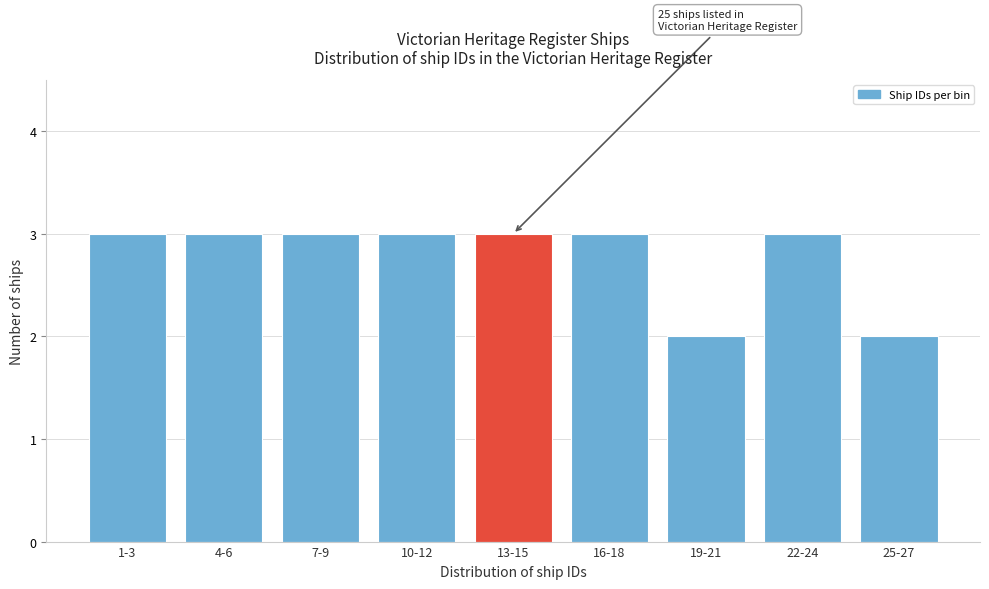

Reading left to right, extract all data points from this chart.

1-3=3	4-6=3	7-9=3	10-12=3	13-15=3	16-18=3	19-21=2	22-24=3	25-27=2